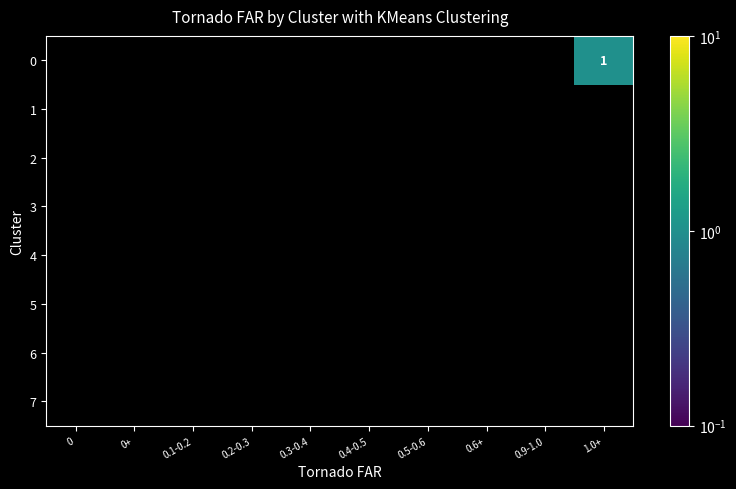

How many distinct data groups are displayed?

8